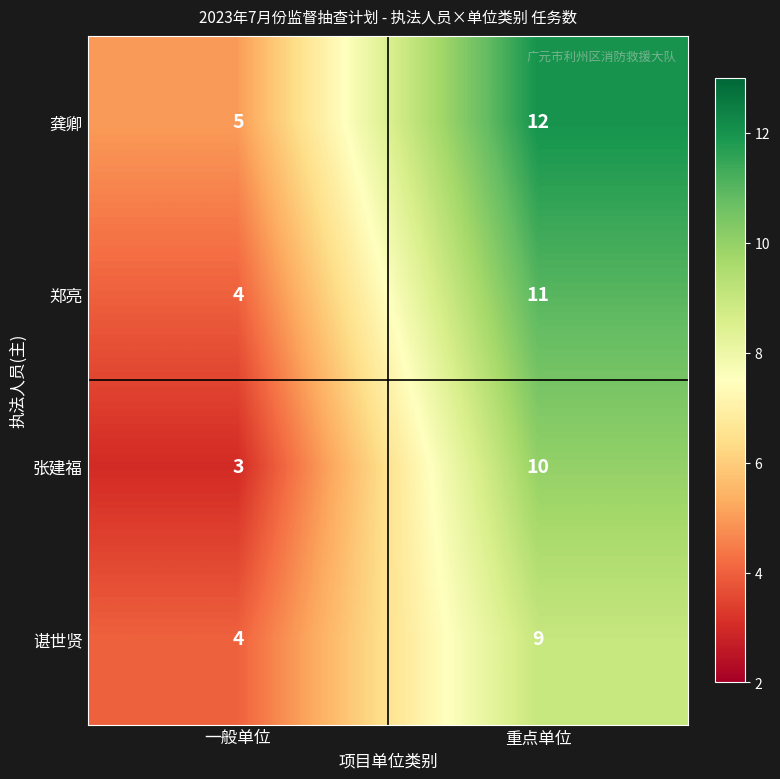

Which category has the lowest value across all series?

一般单位